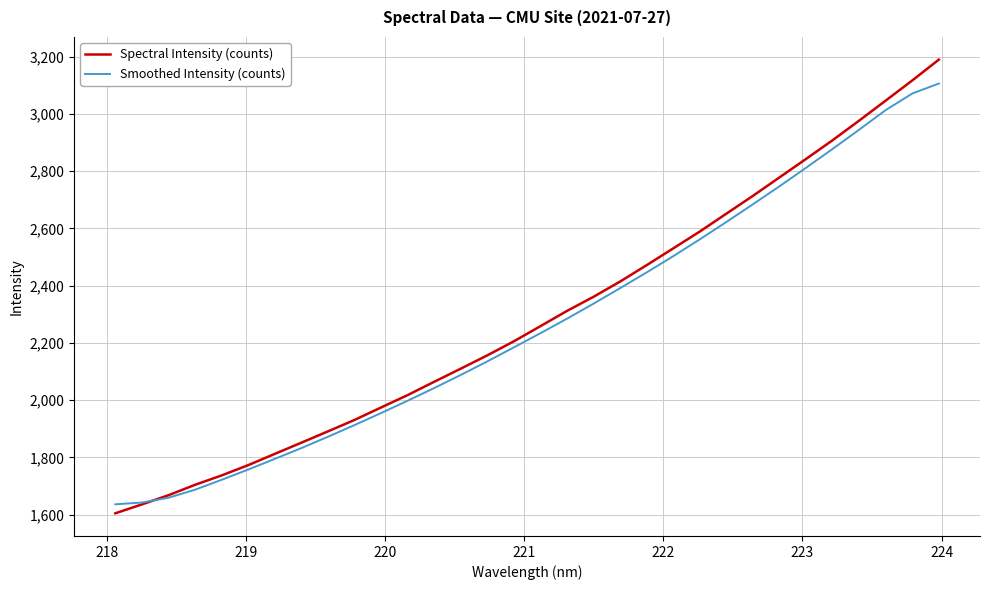

Which series has the widest spread of values?

Spectral Intensity (counts)